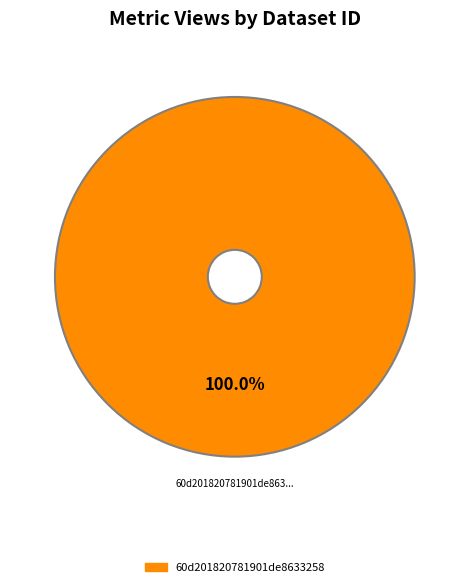

Is there any slice that represents more than half of the pie?

Yes